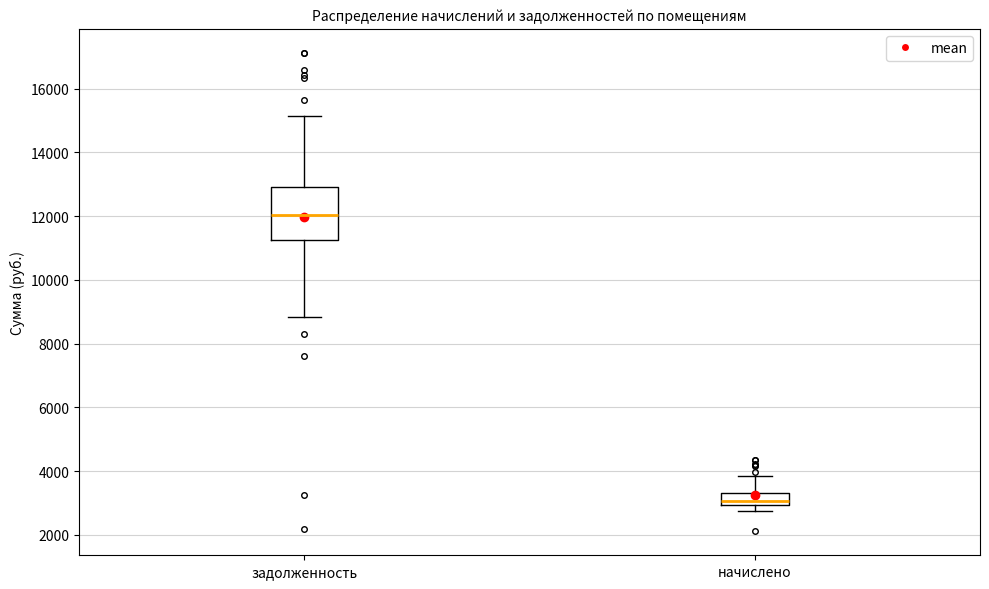

Where is the upper edge of the box for начислено on the y-axis? The values are not printed on the chart, so give them approximately, as read against the axis.

3400